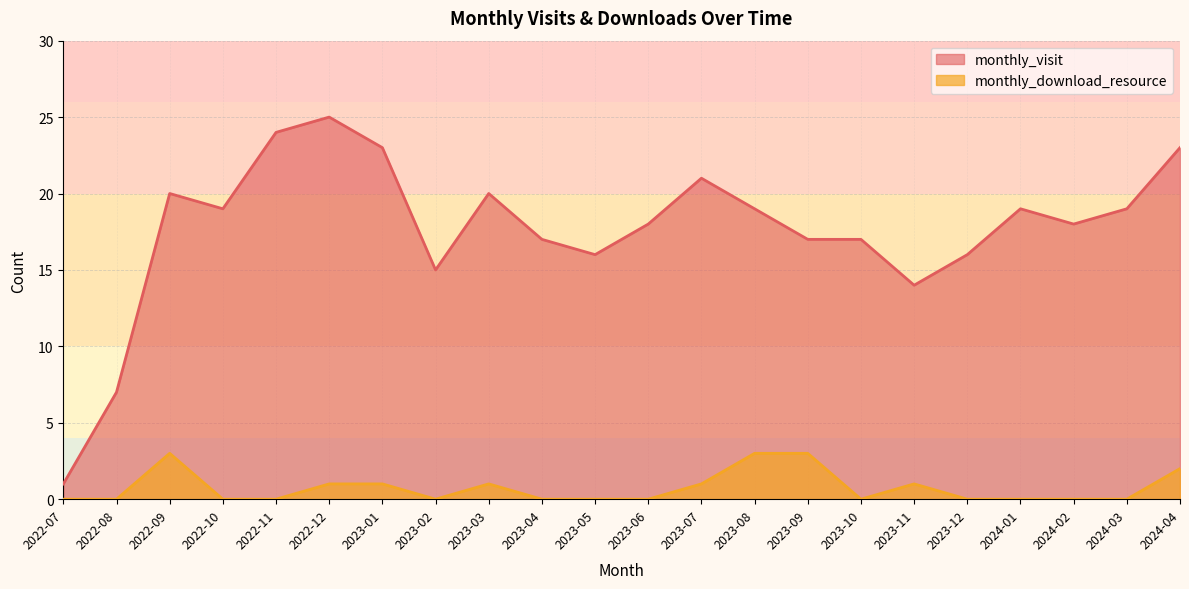

Rank the categories by monthly_download_resource value from highest to lowest.

2022-09, 2023-08, 2023-09, 2024-04, 2022-12, 2023-01, 2023-03, 2023-07, 2023-11, 2022-07, 2022-08, 2022-10, 2022-11, 2023-02, 2023-04, 2023-05, 2023-06, 2023-10, 2023-12, 2024-01, 2024-02, 2024-03